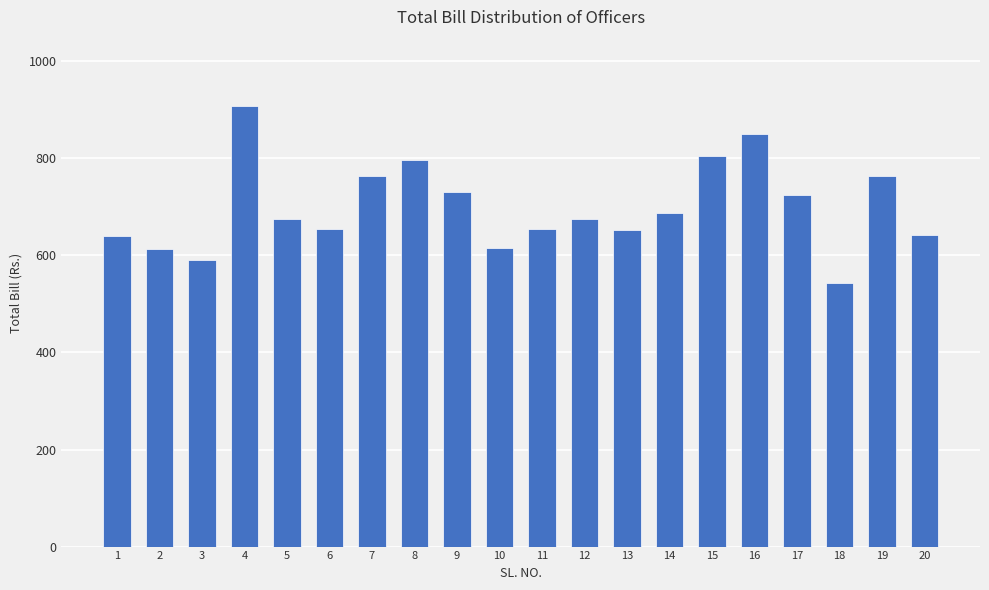

Approximately how many times larger is the value at 1 compared to 9?

0.9